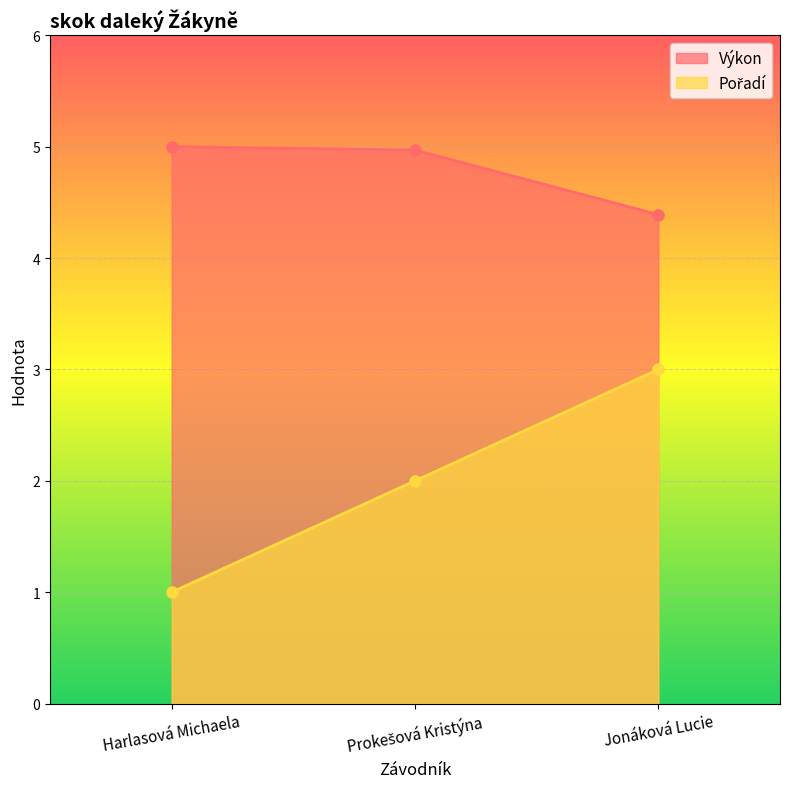

Which category has the lowest value in the Pořadí series?

Harlasová Michaela